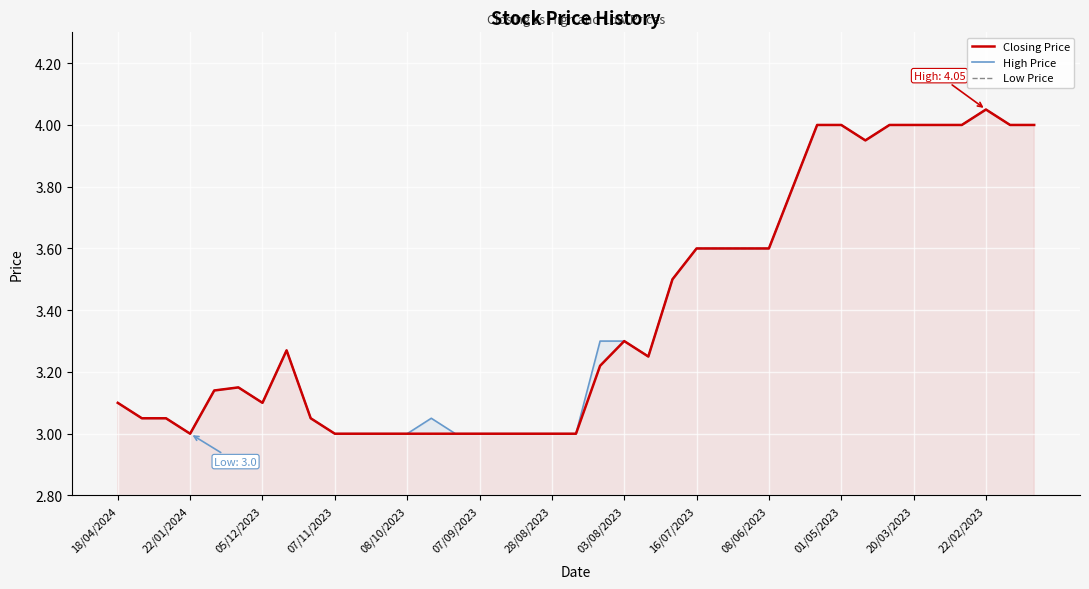

At which label does Low Price reach its minimum?

22/01/2024